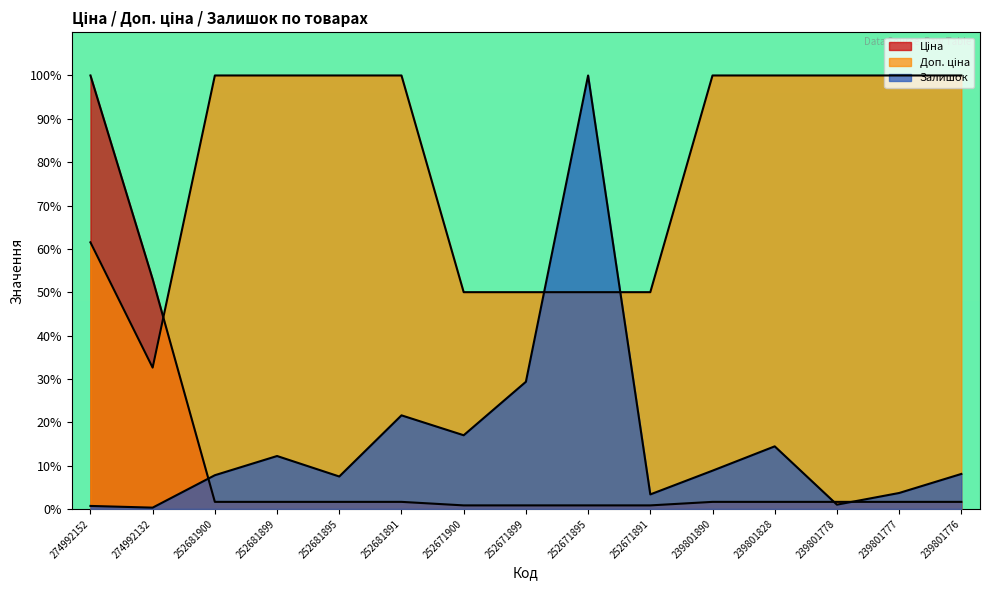

What is the average value of the Доп. ціна series?

79.6